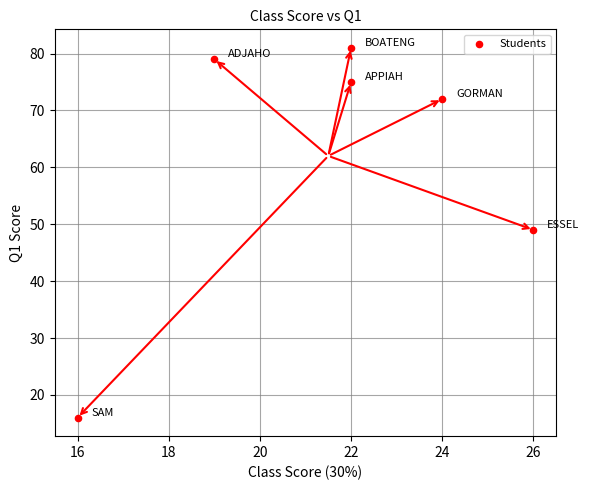

What is the average X value?

22